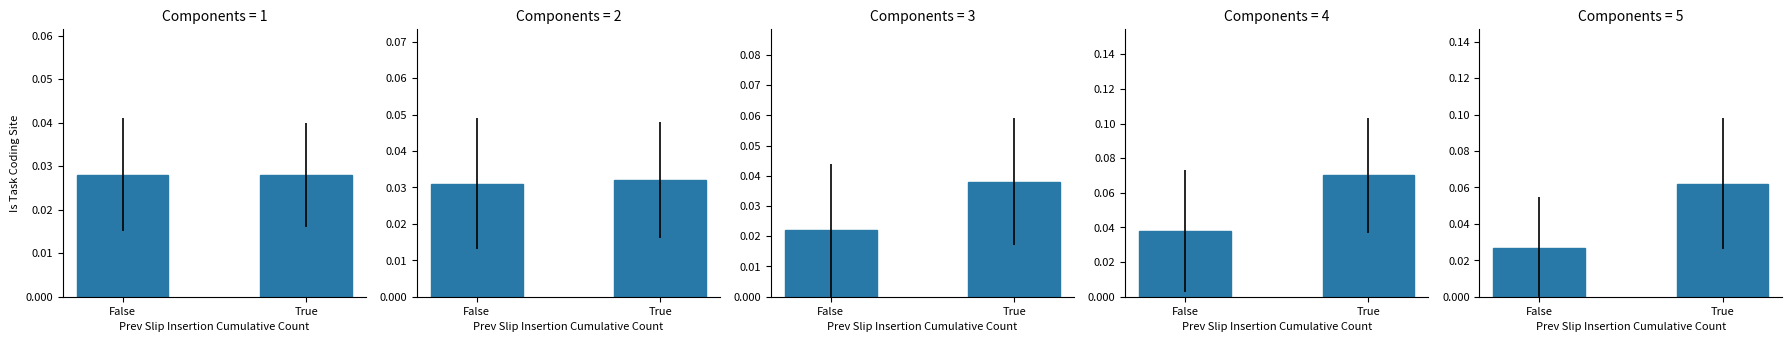

At which category does the chart reach its minimum across all series?

False